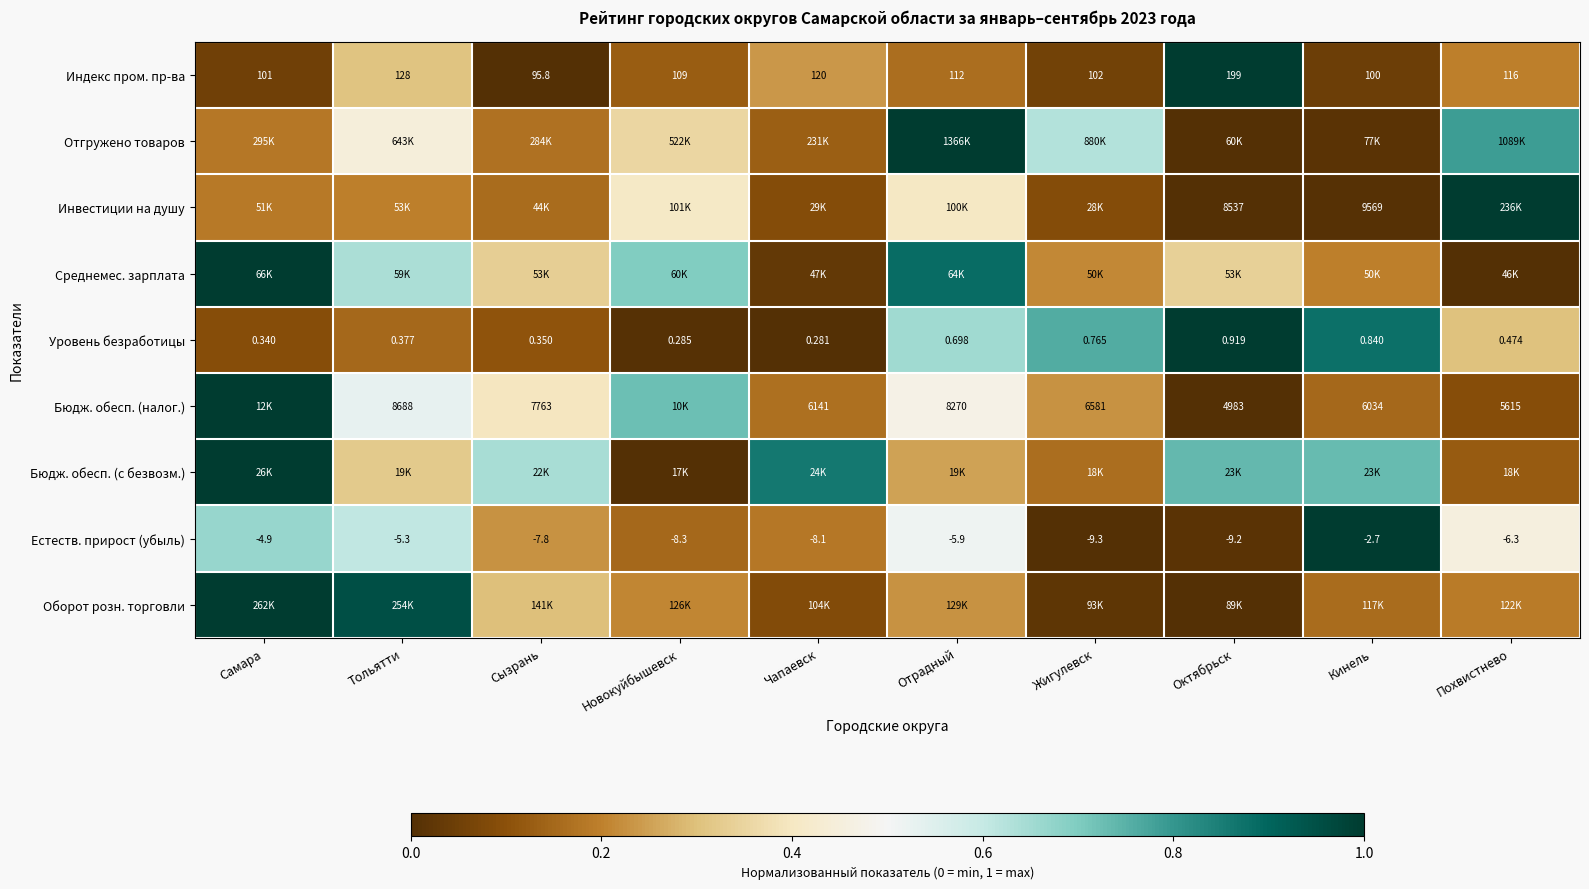

Where is Уровень безработицы nearest to the value 0?

Чапаевск